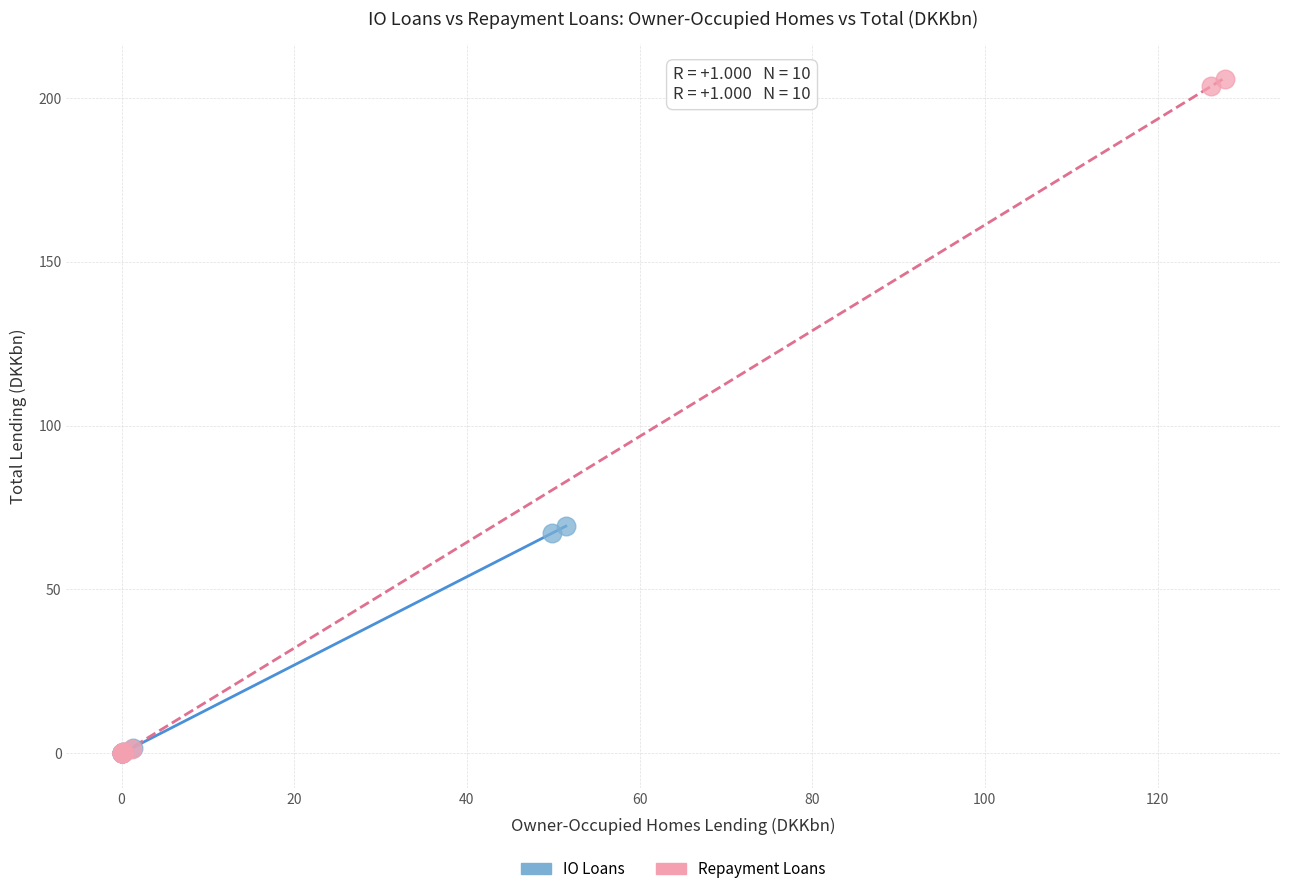

Which series reaches the maximum Y coordinate?

Repayment Loans